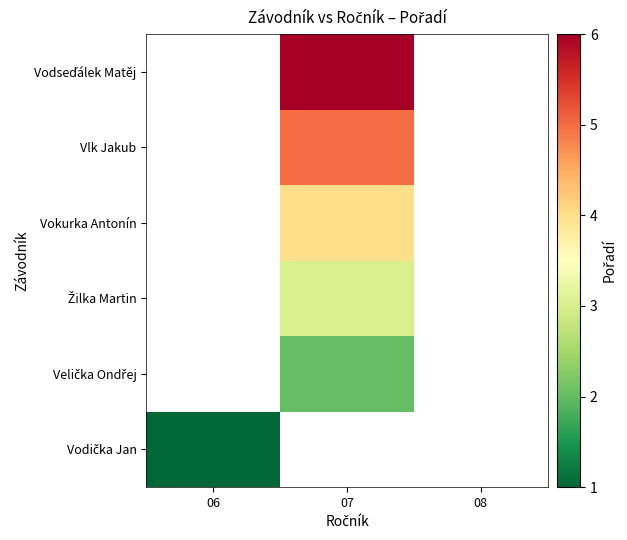

List the labels in order of Žilka Martin value, largest first.

06, 07, 08